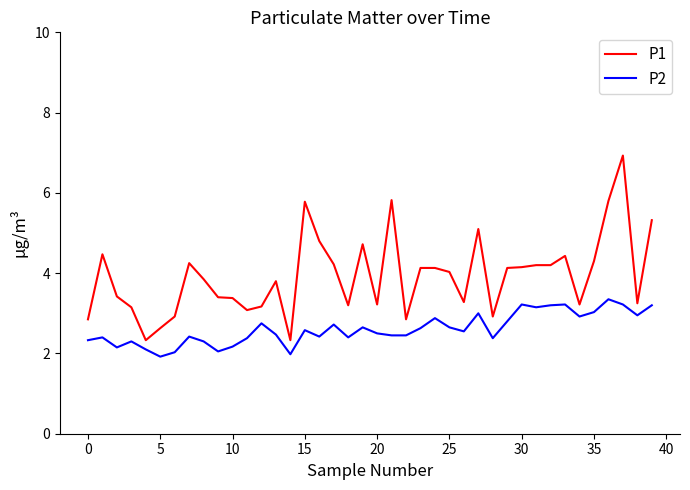

Which series has the largest range (max minus min)?

P1